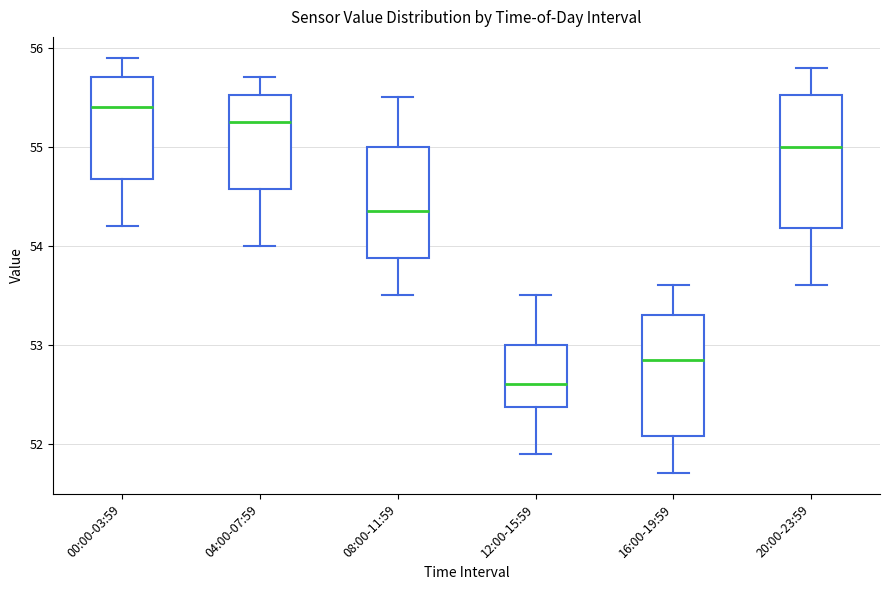

Where does the median line of the box for 04:00-07:59 sit on the y-axis? The values are not printed on the chart, so give them approximately, as read against the axis.

55.3